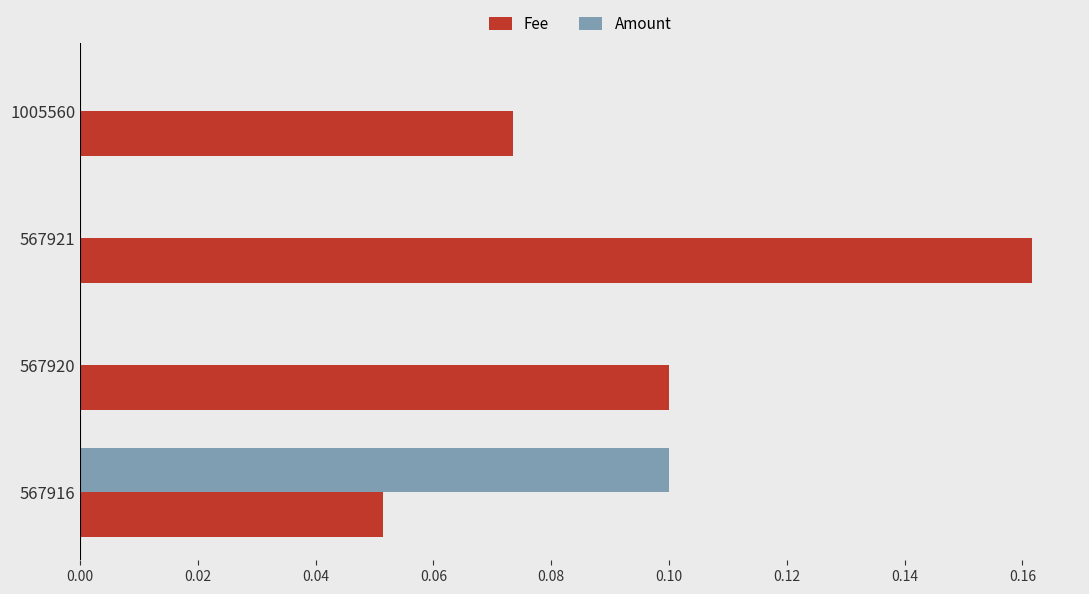

Which series has the largest total across all categories?

Fee